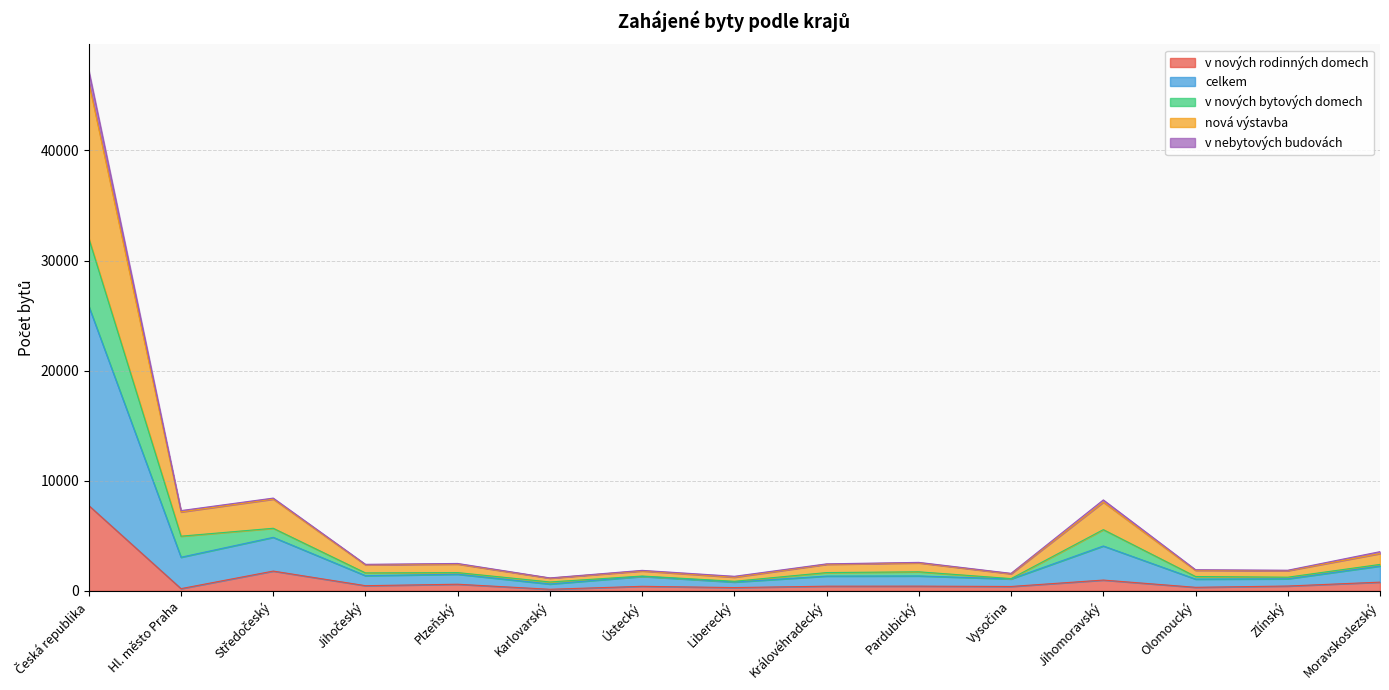

Which category has the lowest value across all series?

Karlovarský